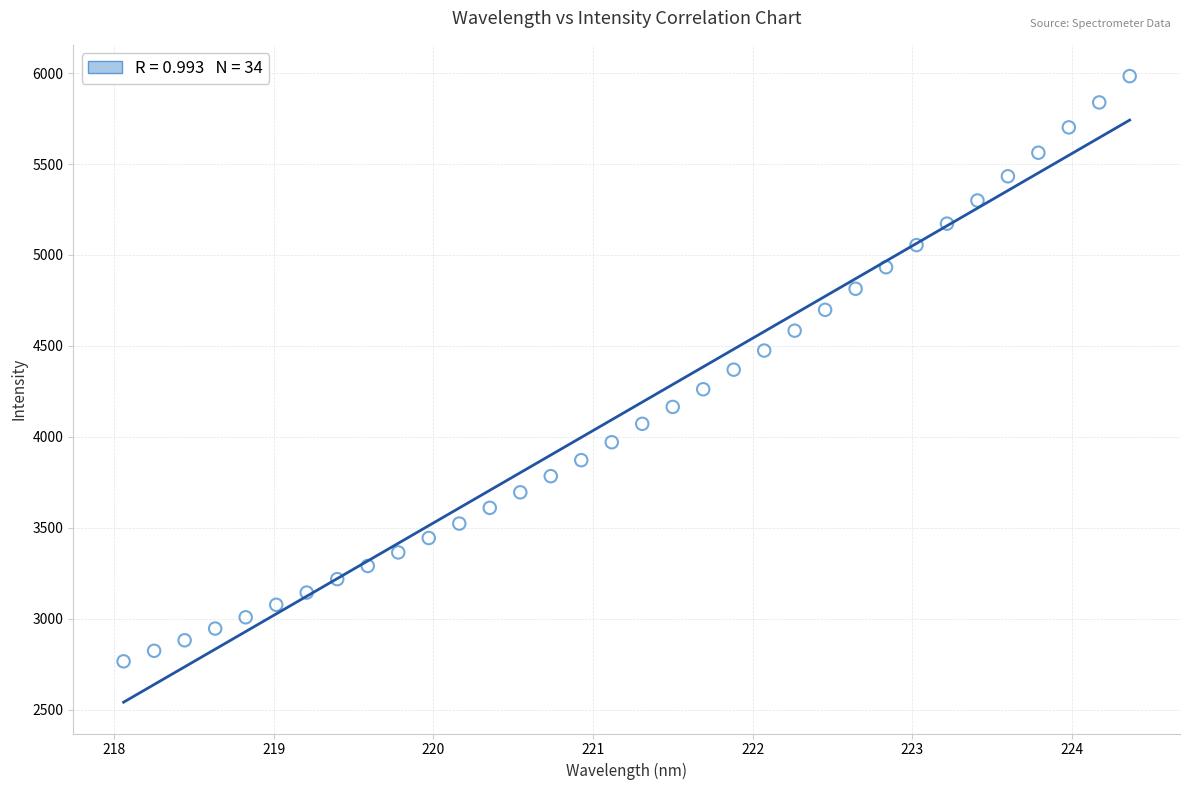

What is the range of Y values (max minus min)?

3217.6